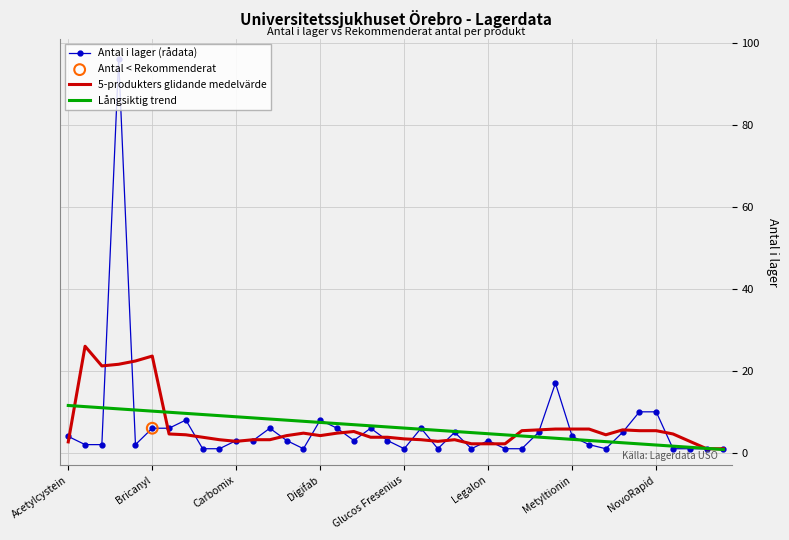

Rank the series by their maximum value, from highest to lowest.

Antal i lager (rådata), 5-produkters glidande medelvärde, Långsiktig trend